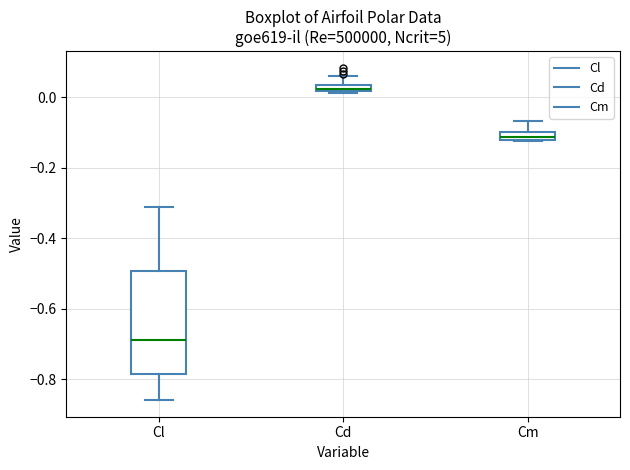

Comparing the boxes themselves (not the whiskers), which one is the tallest?

Cl